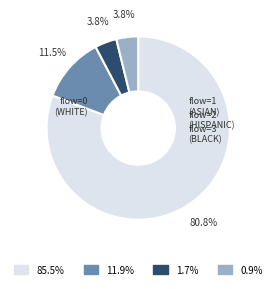

Is there any slice that represents more than half of the pie?

Yes